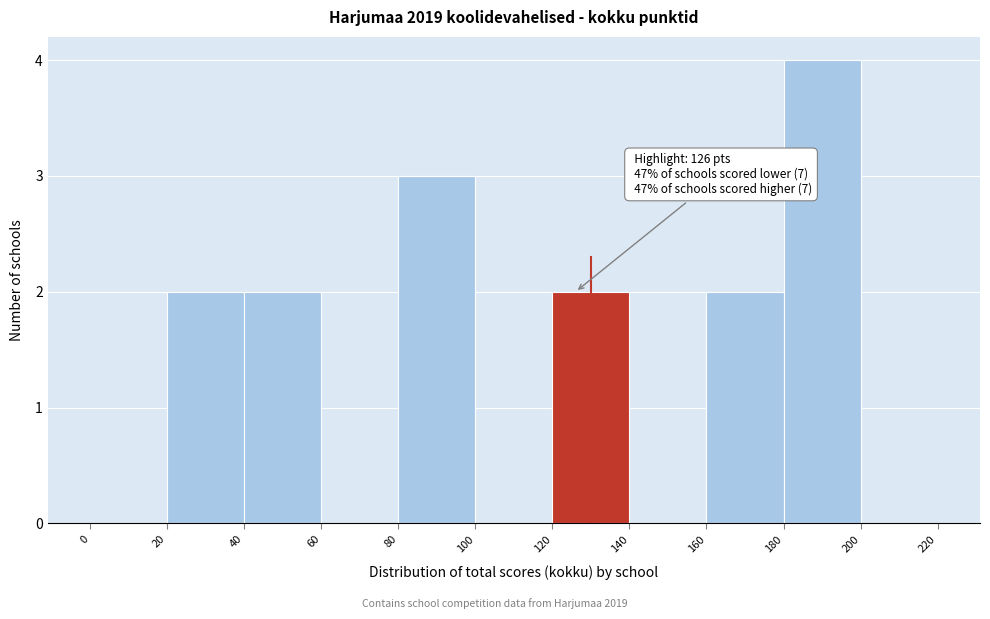

Which range on the x-axis has the tallest bar?

180 to 200